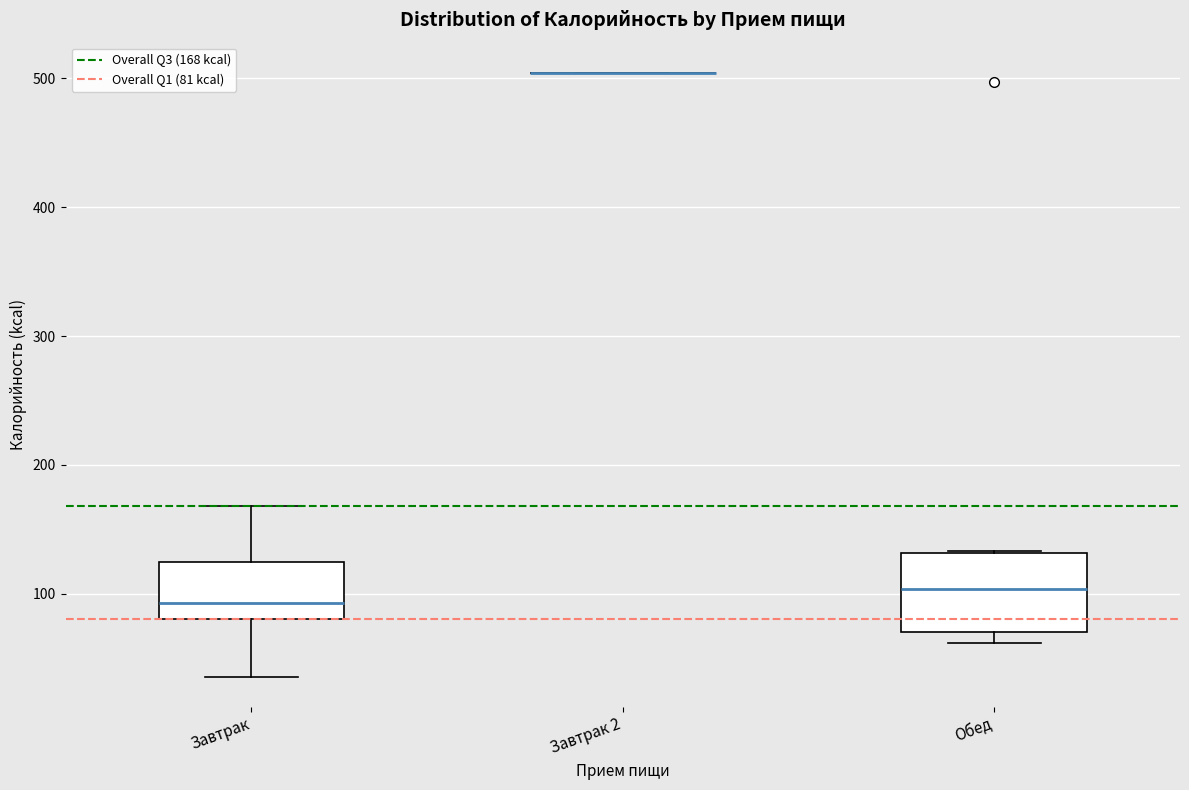

Comparing the boxes themselves (not the whiskers), which one is the tallest?

Обед